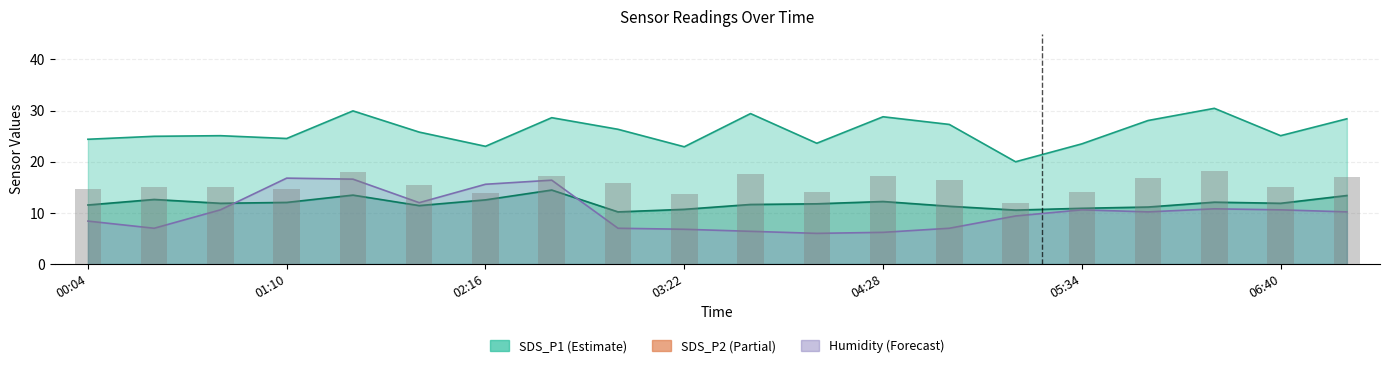

Which series has the widest spread of values?

BME280_humidity